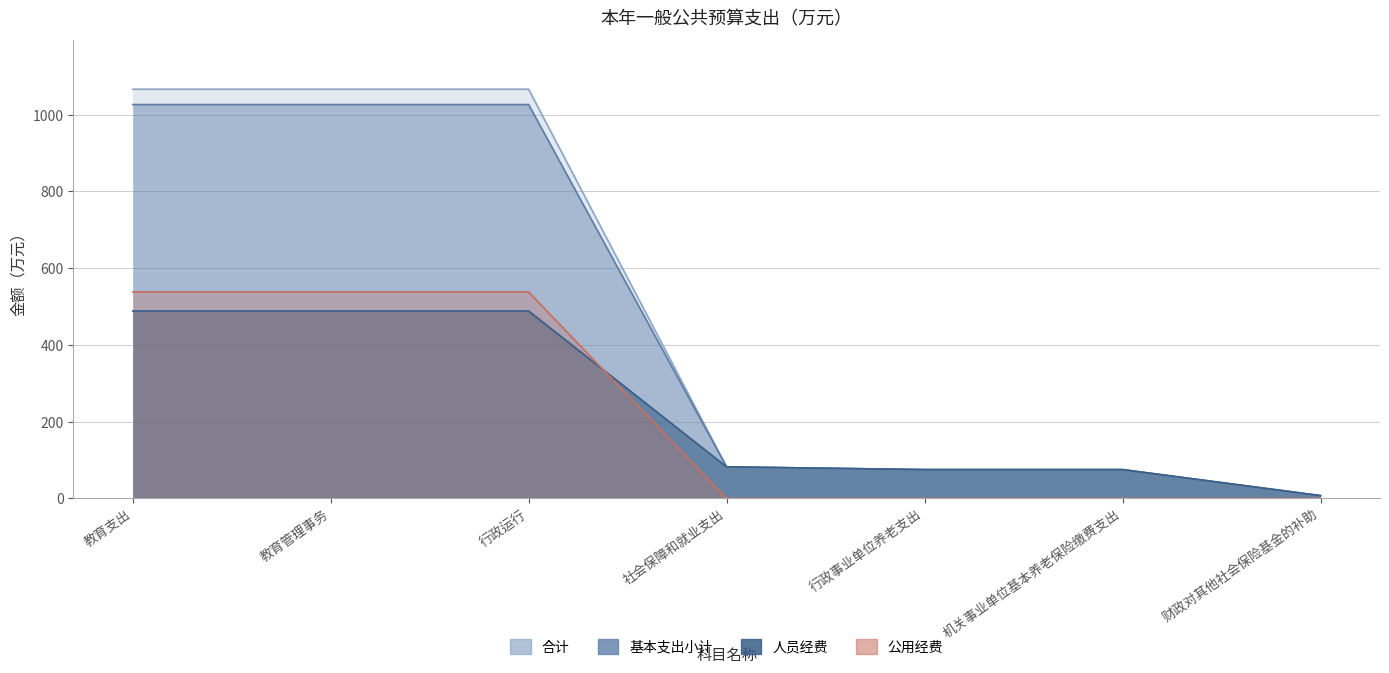

At which category is the sum across all series the highest?

教育支出